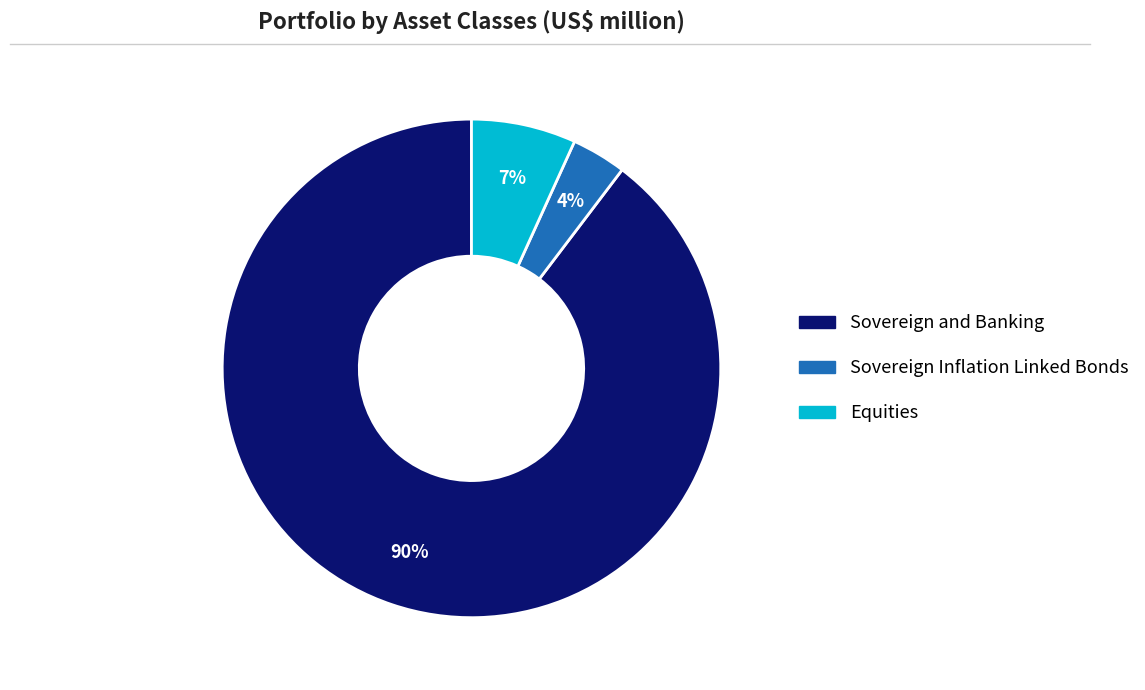

The Equities slice represents 1% of the pie. True or false?

False